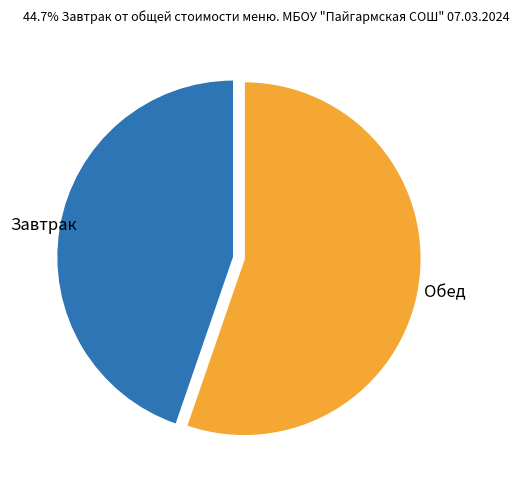

Does any single category account for the majority?

Yes